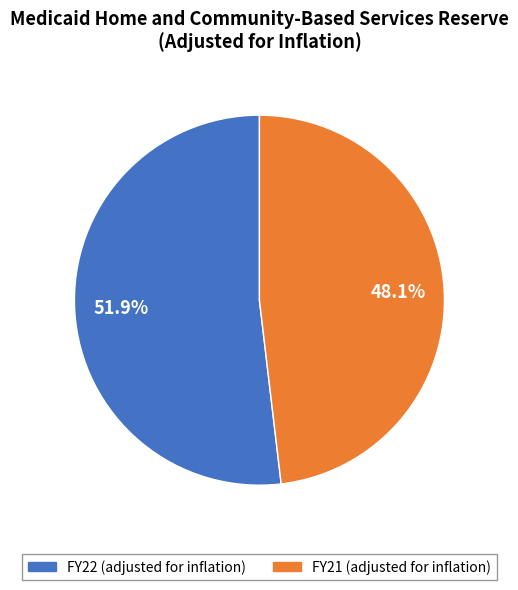

What is the smallest slice in the pie chart?

FY21 (adjusted for inflation)